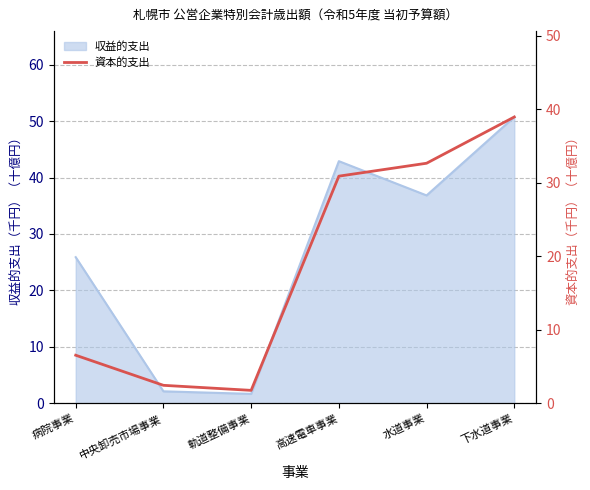

At which category does the chart reach its minimum across all series?

軌道整備事業